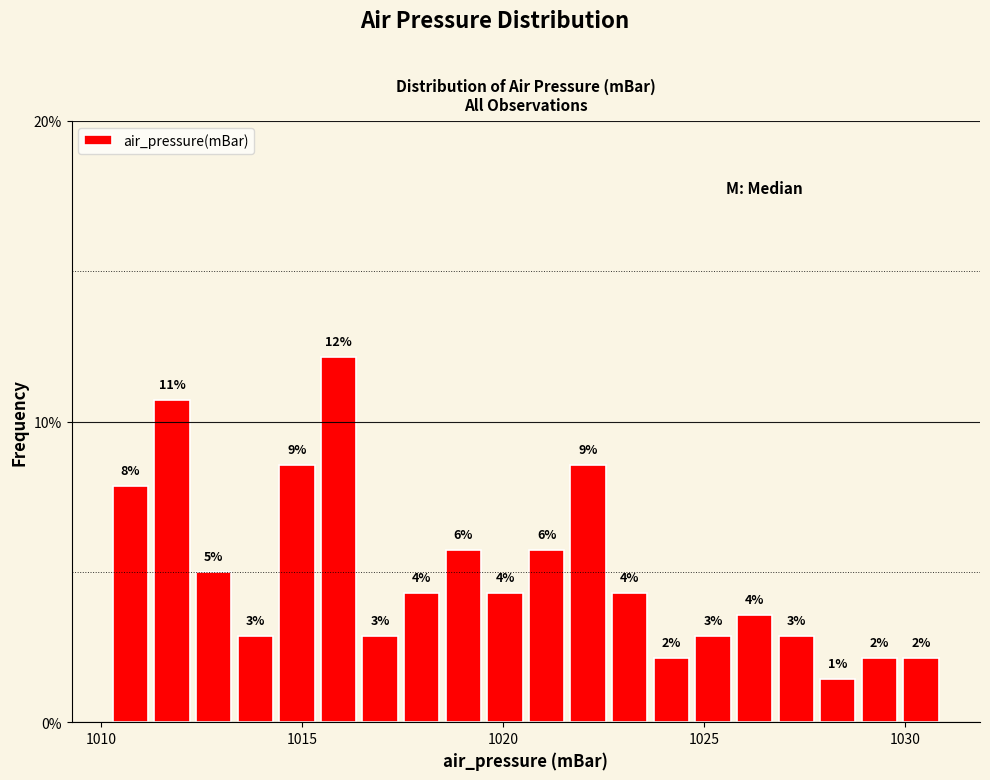

Read against the x-axis, roughly where is the centre of the tallest bar?

1016.0